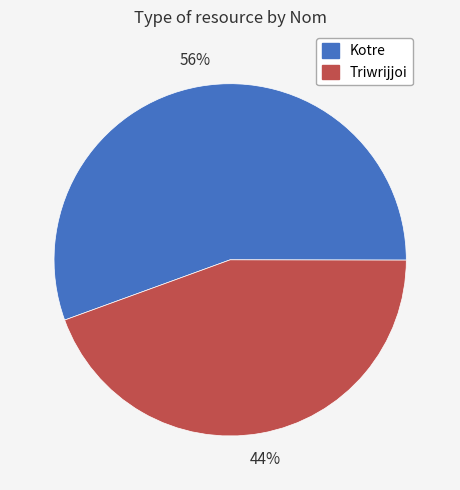

What is the largest slice in the pie chart?

Kotre